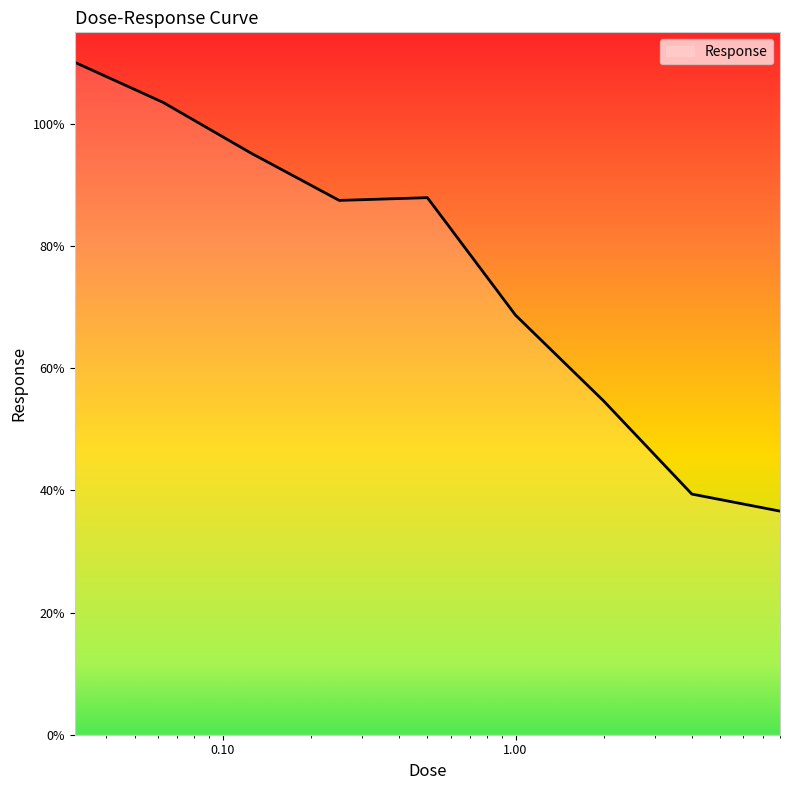

What is the minimum value shown in the chart?

36.6